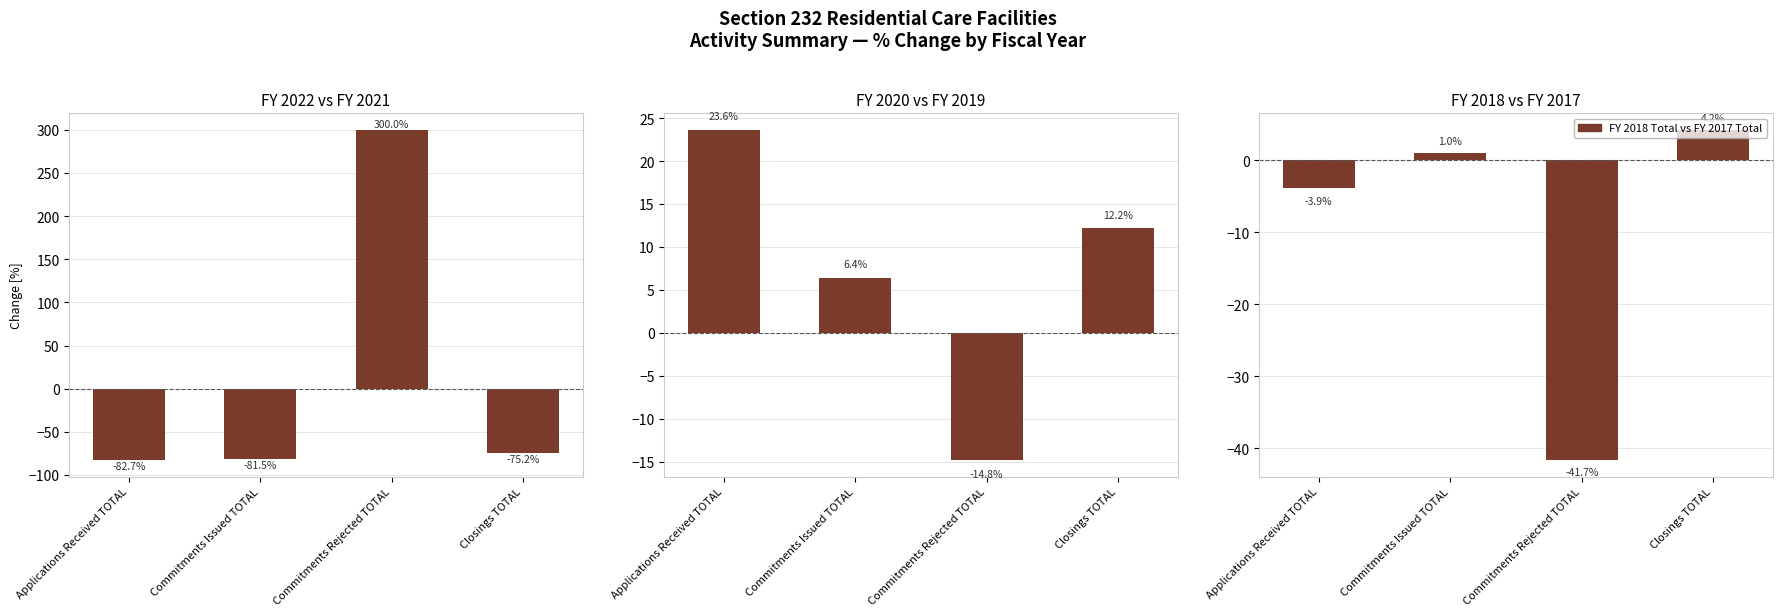

What is the total value across all series at Closings TOTAL?

-58.8